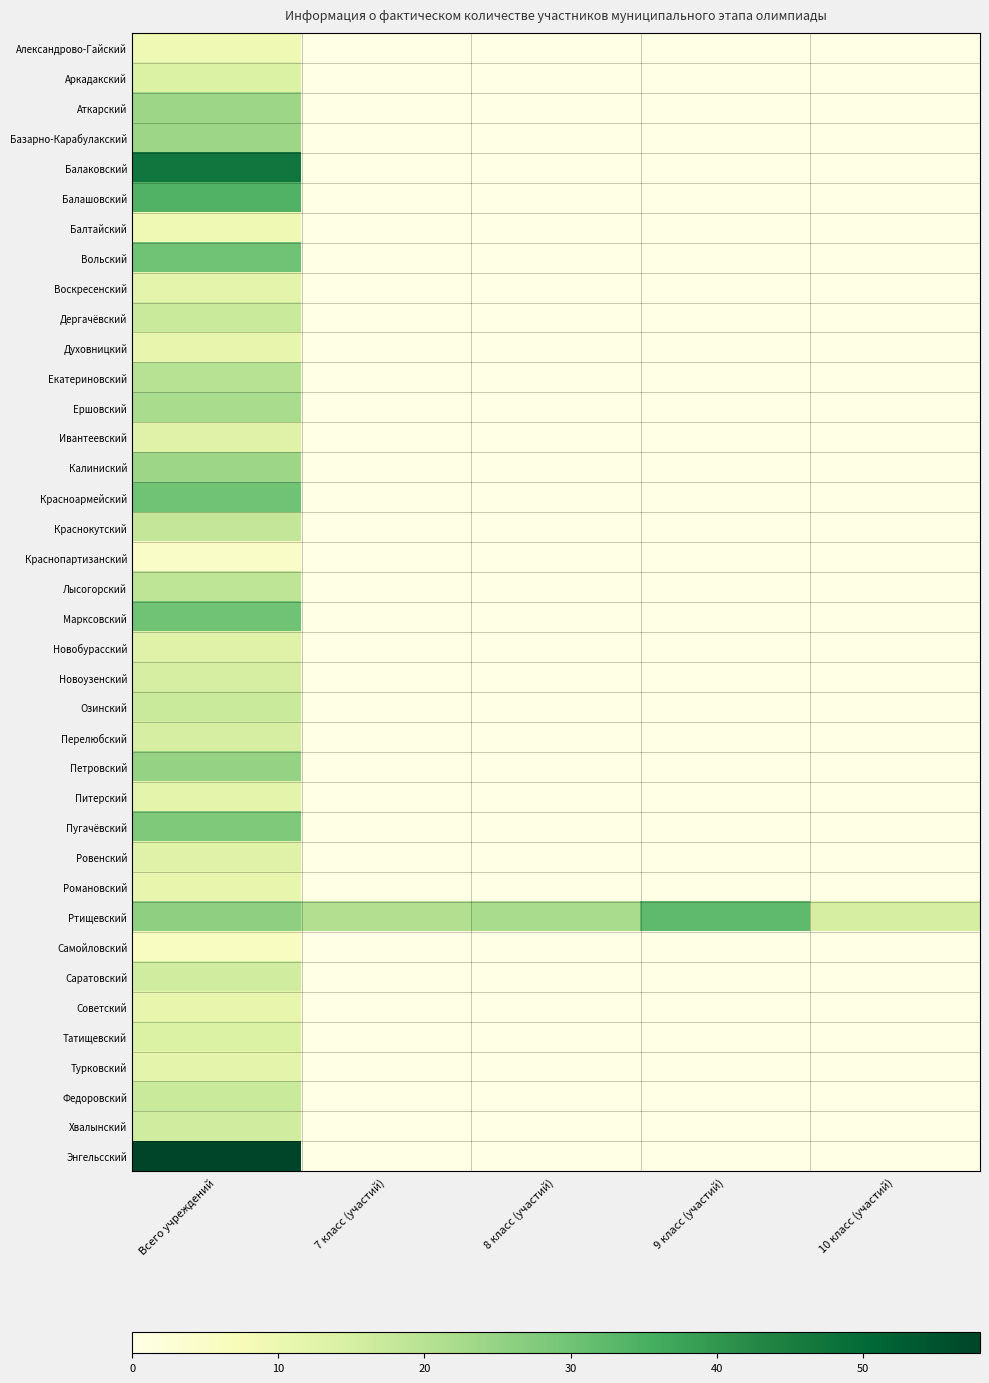

At which category is the sum across all series the highest?

Всего учреждений